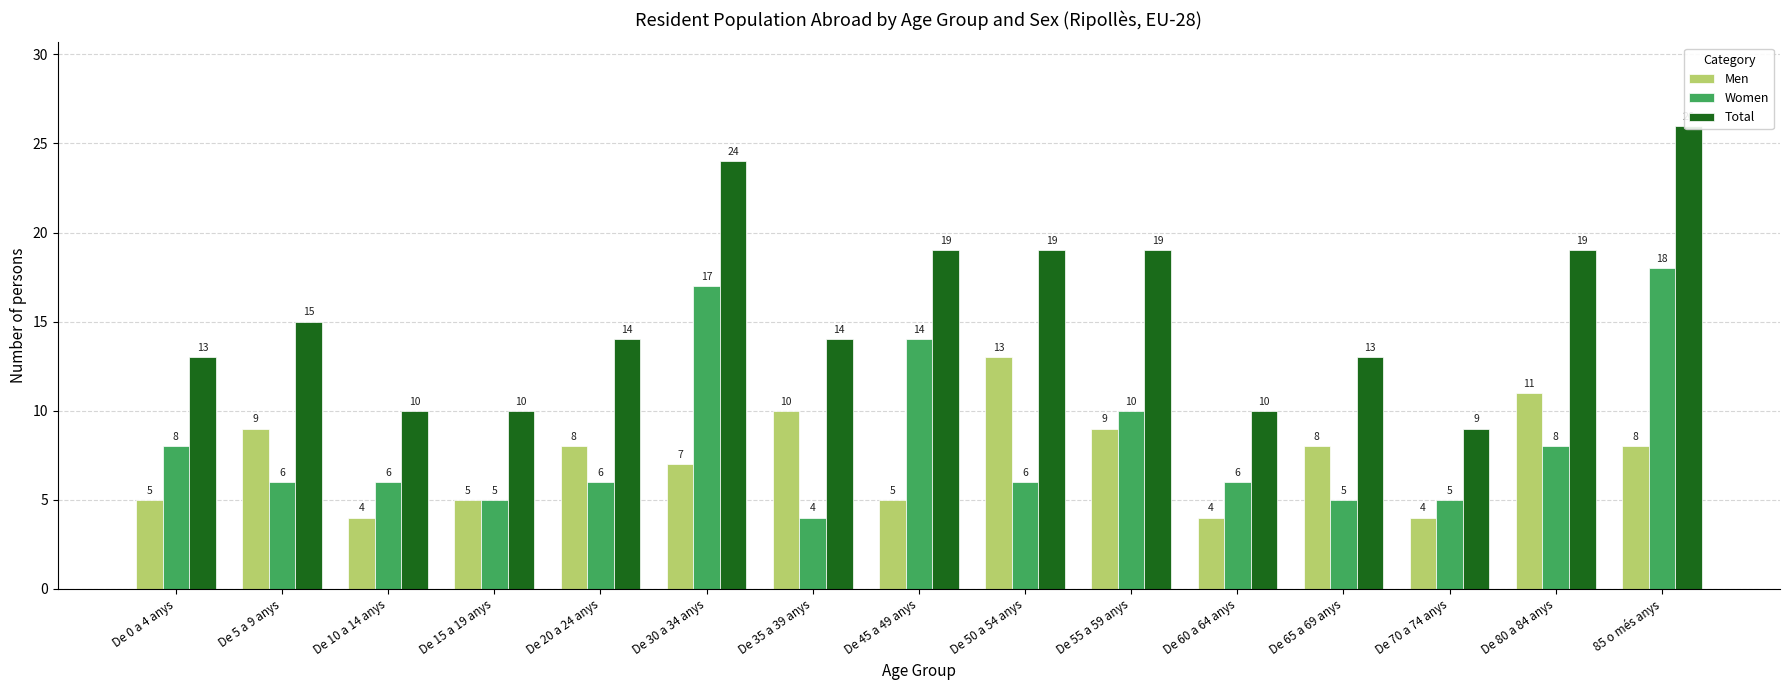

How many data points in Total are above 14?

7